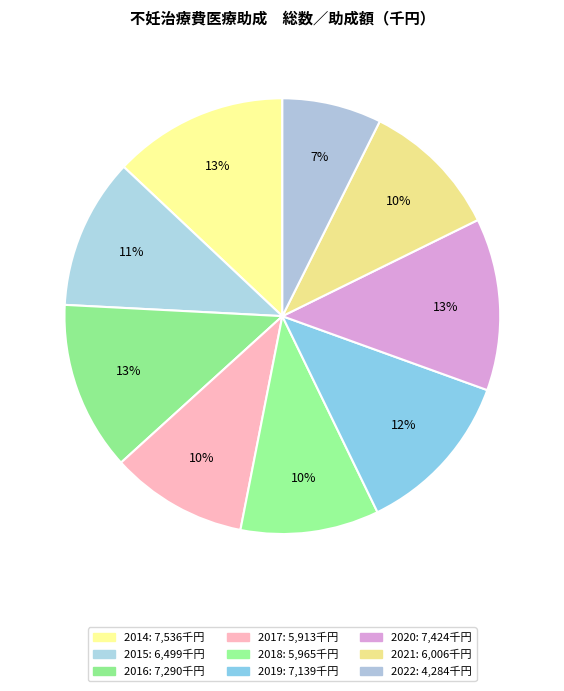

How many slices are in this pie chart?

9